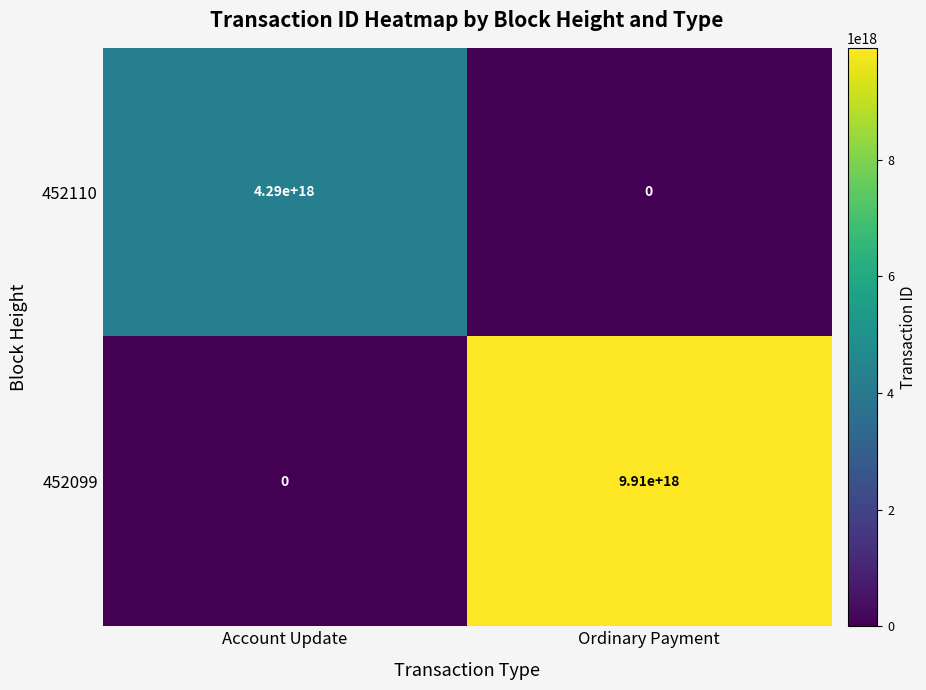

At which category does the chart reach its peak across all series?

Ordinary Payment